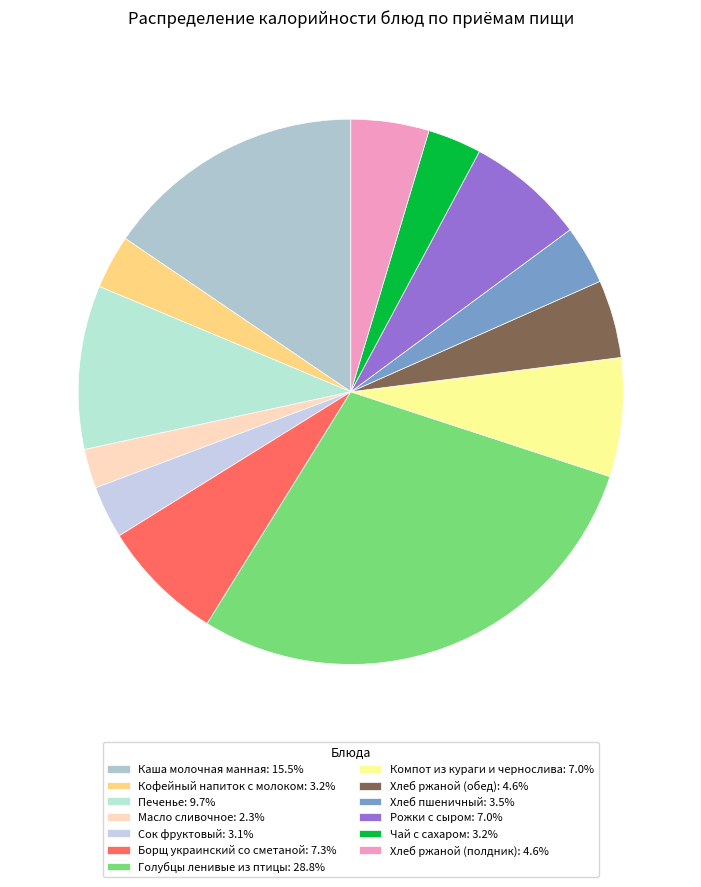

To the nearest percent, what is the combined percentage of Компот из кураги и чернослива and Чай с сахаром?

10%